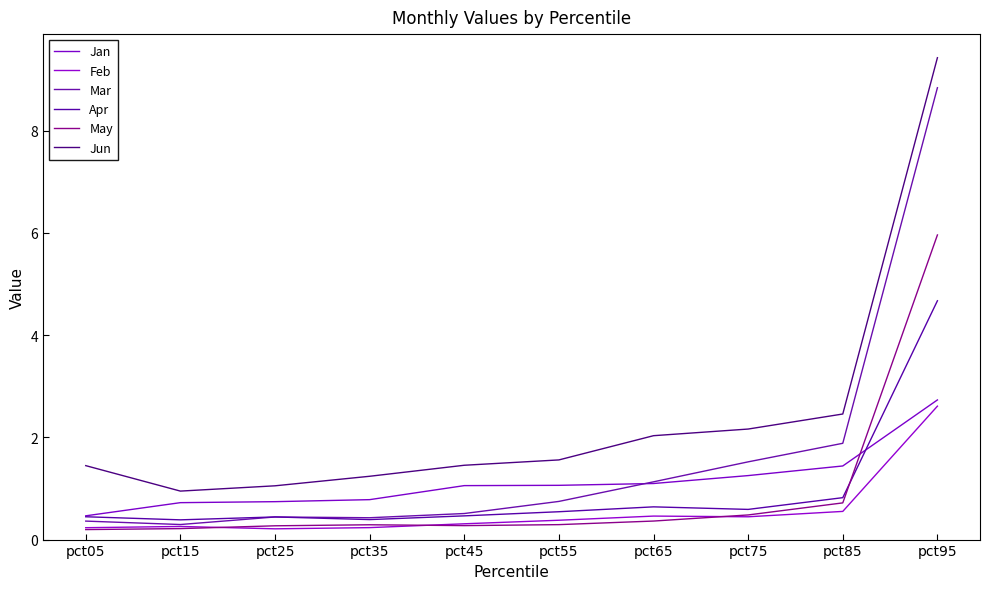

How many lines are shown in the chart?

6